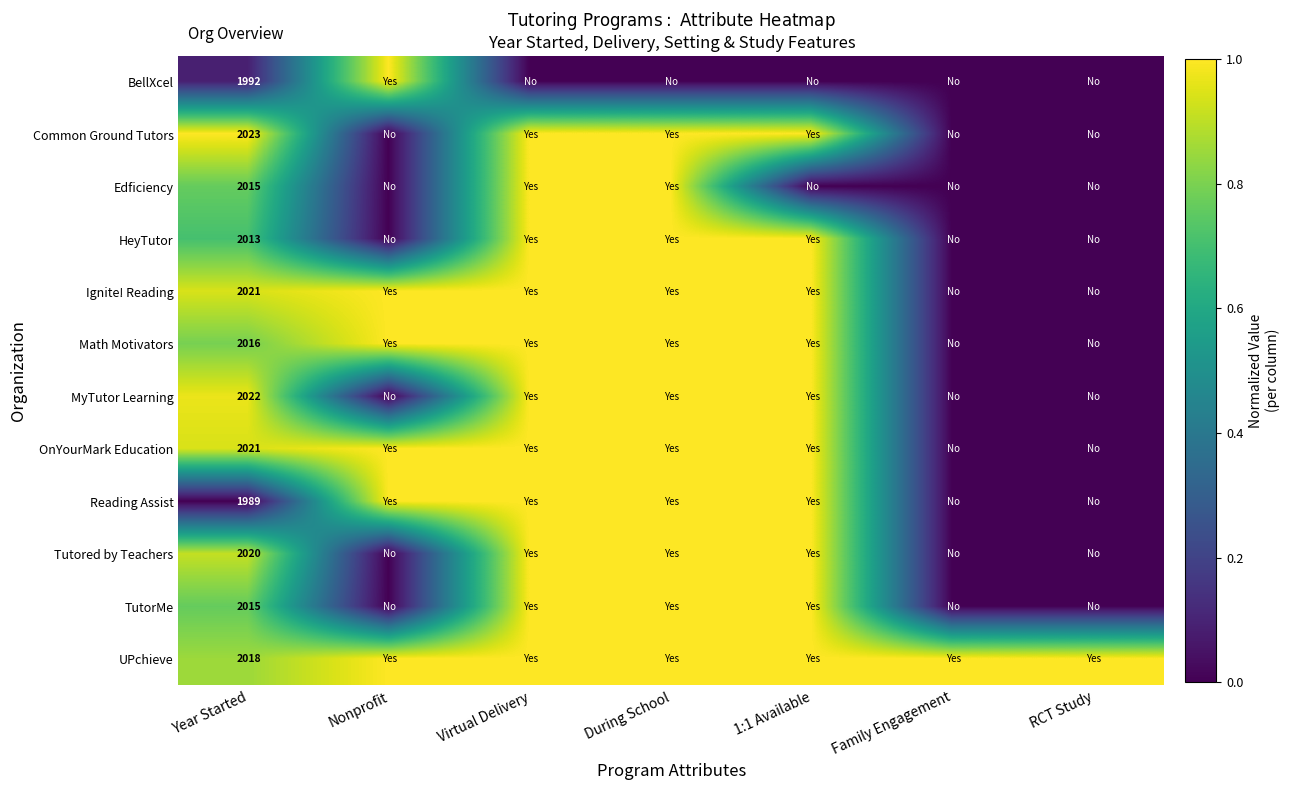

What is the greatest value displayed?

1.0